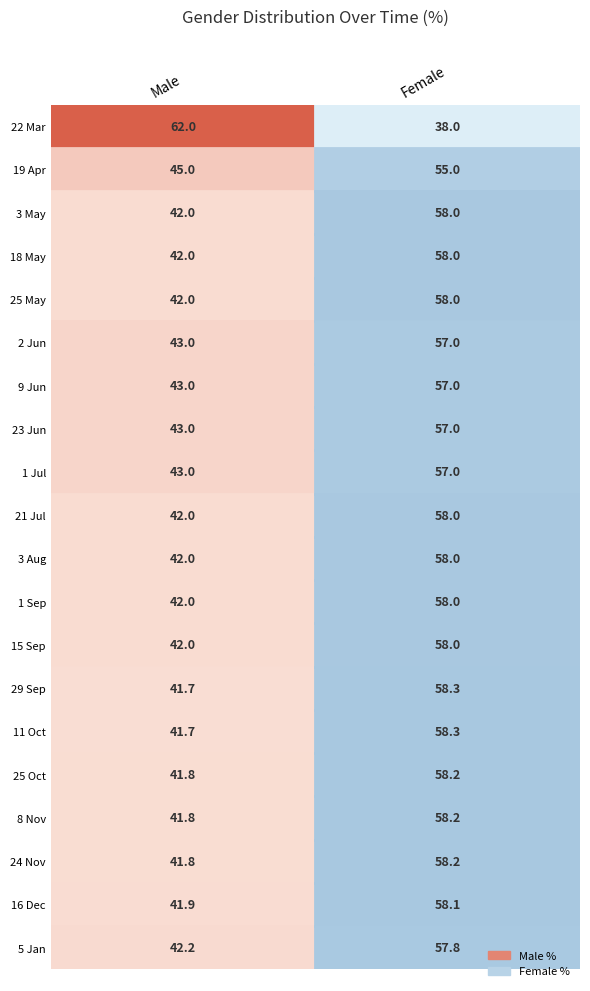

Reading left to right, list all the values displayed in this chart.

22 Mar: 62.0	38.0
19 Apr: 45.0	55.0
3 May: 42.0	58.0
18 May: 42.0	58.0
25 May: 42.0	58.0
2 Jun: 43.0	57.0
9 Jun: 43.0	57.0
23 Jun: 43.0	57.0
1 Jul: 43.0	57.0
21 Jul: 42.0	58.0
3 Aug: 42.0	58.0
1 Sep: 42.0	58.0
15 Sep: 42.0	58.0
29 Sep: 41.7	58.3
11 Oct: 41.7	58.3
25 Oct: 41.8	58.2
8 Nov: 41.8	58.2
24 Nov: 41.8	58.2
16 Dec: 41.9	58.1
5 Jan: 42.2	57.8